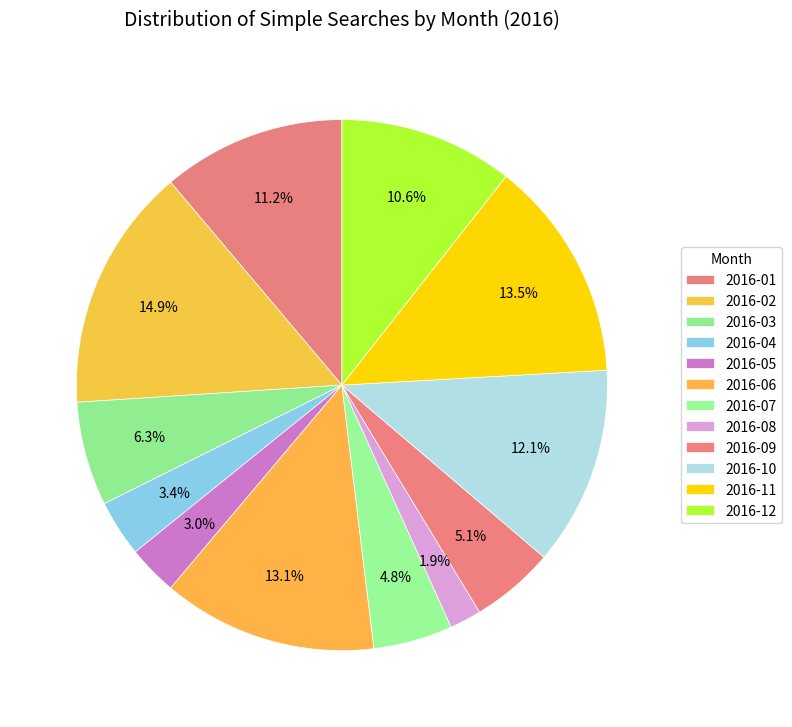

Is the sum of 2016-09 and 2016-06 greater than half?

No